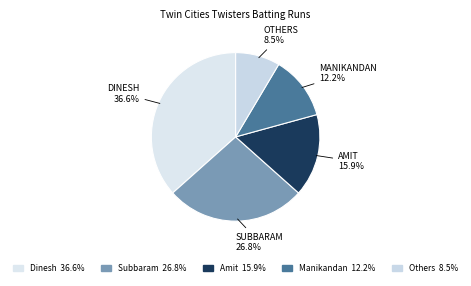

To the nearest percent, what is the difference between the largest and smallest slice percentages?

28%